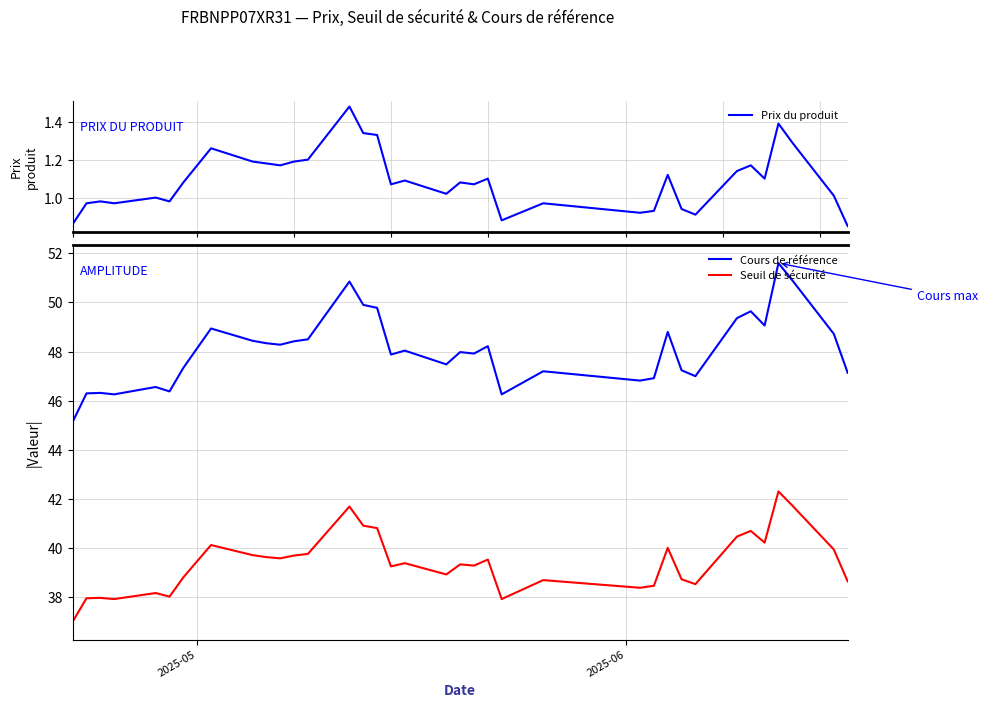

True or false: Cours de référence and Seuil de sécurité intersect in this chart.

False